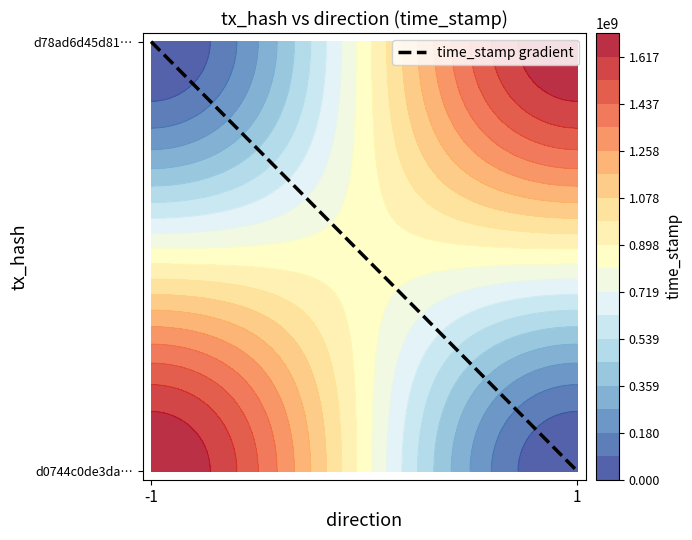

Reading left to right, what are all the values shown in this chart?

d0744c0de3da6e48597e2944d5d36d7f94a7c4c: direction=-1	time_stamp=1706847500
d78ad6d45d816d998fc225c932732779b088e79: direction=1	time_stamp=1706847053